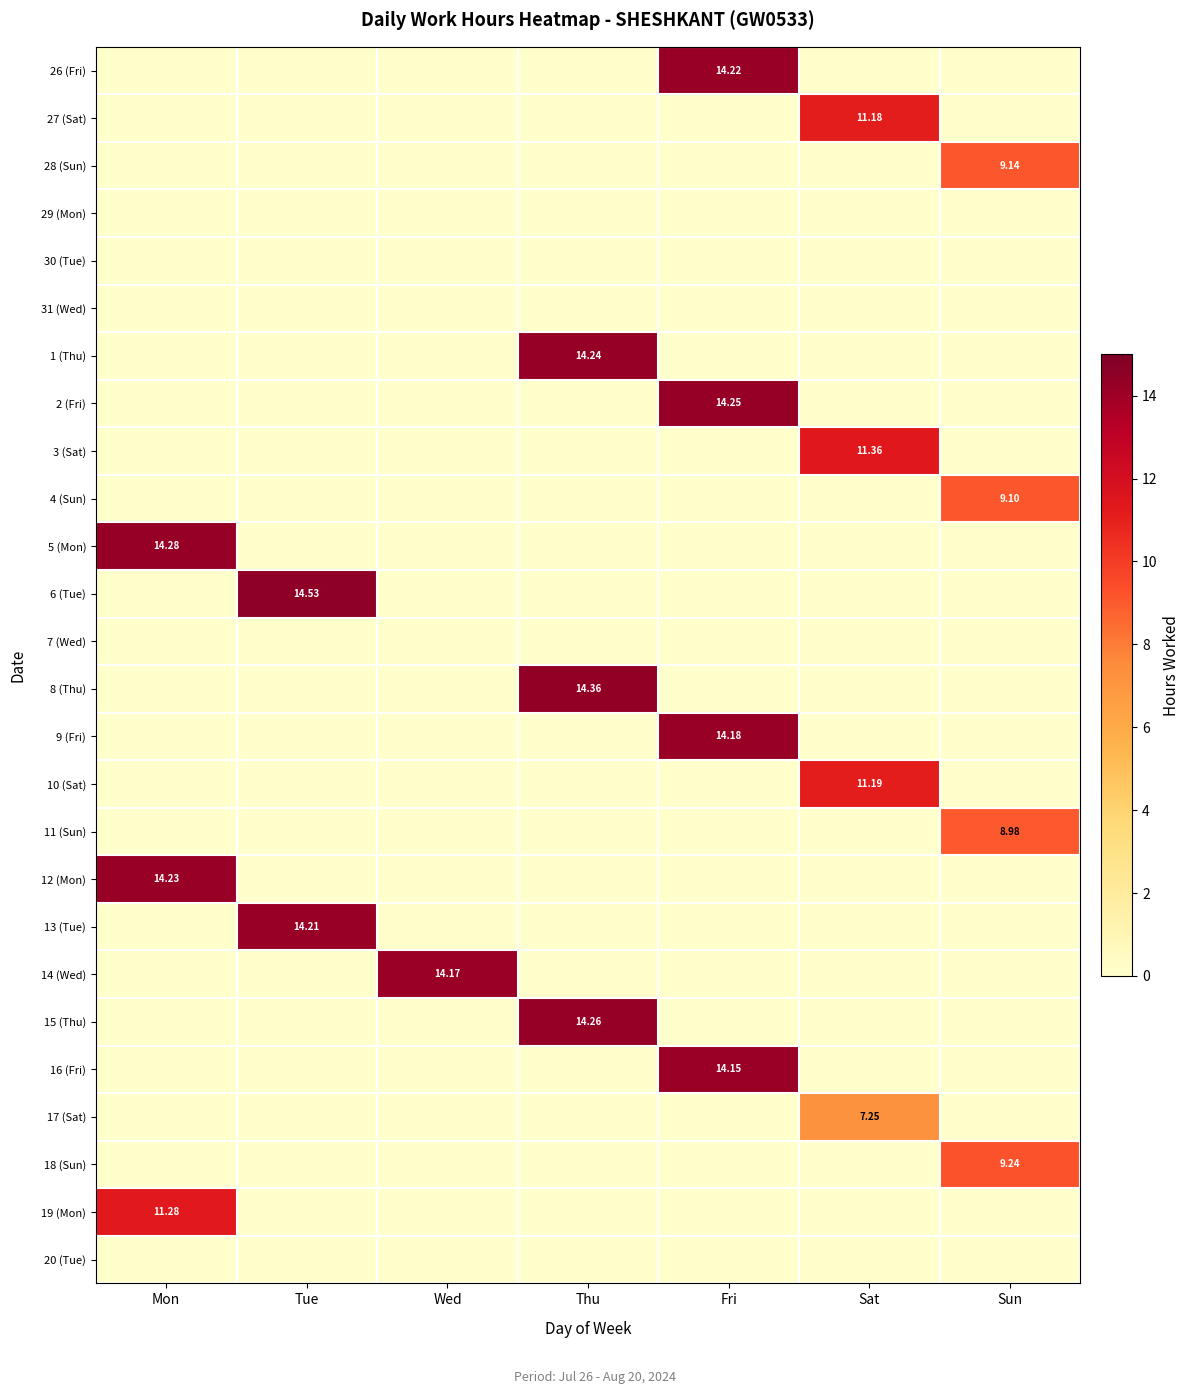

At how many categories does at least one series exceed 9?

7